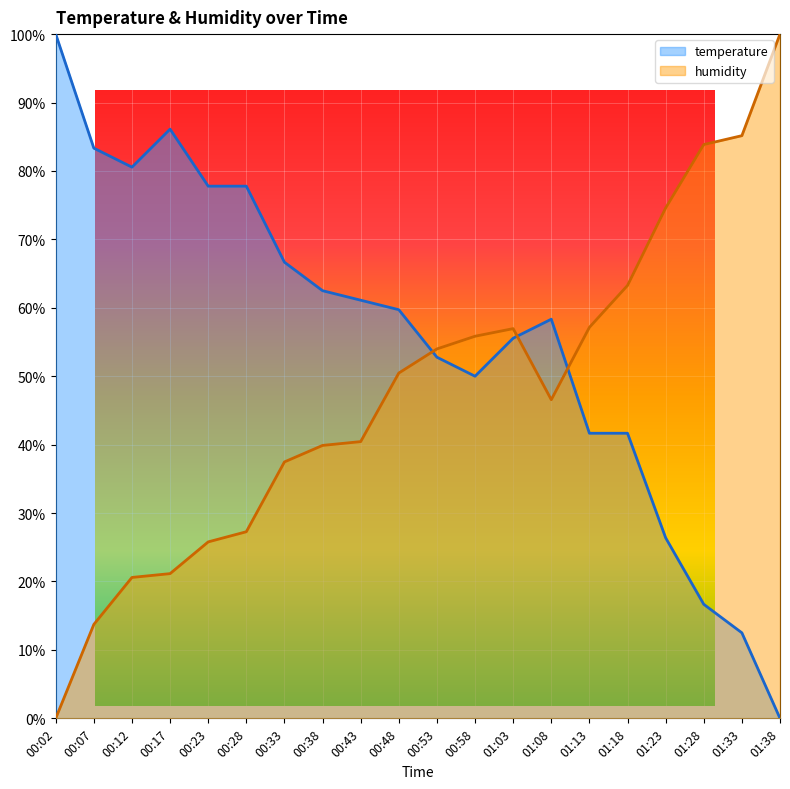

Which series has the largest range (max minus min)?

temperature